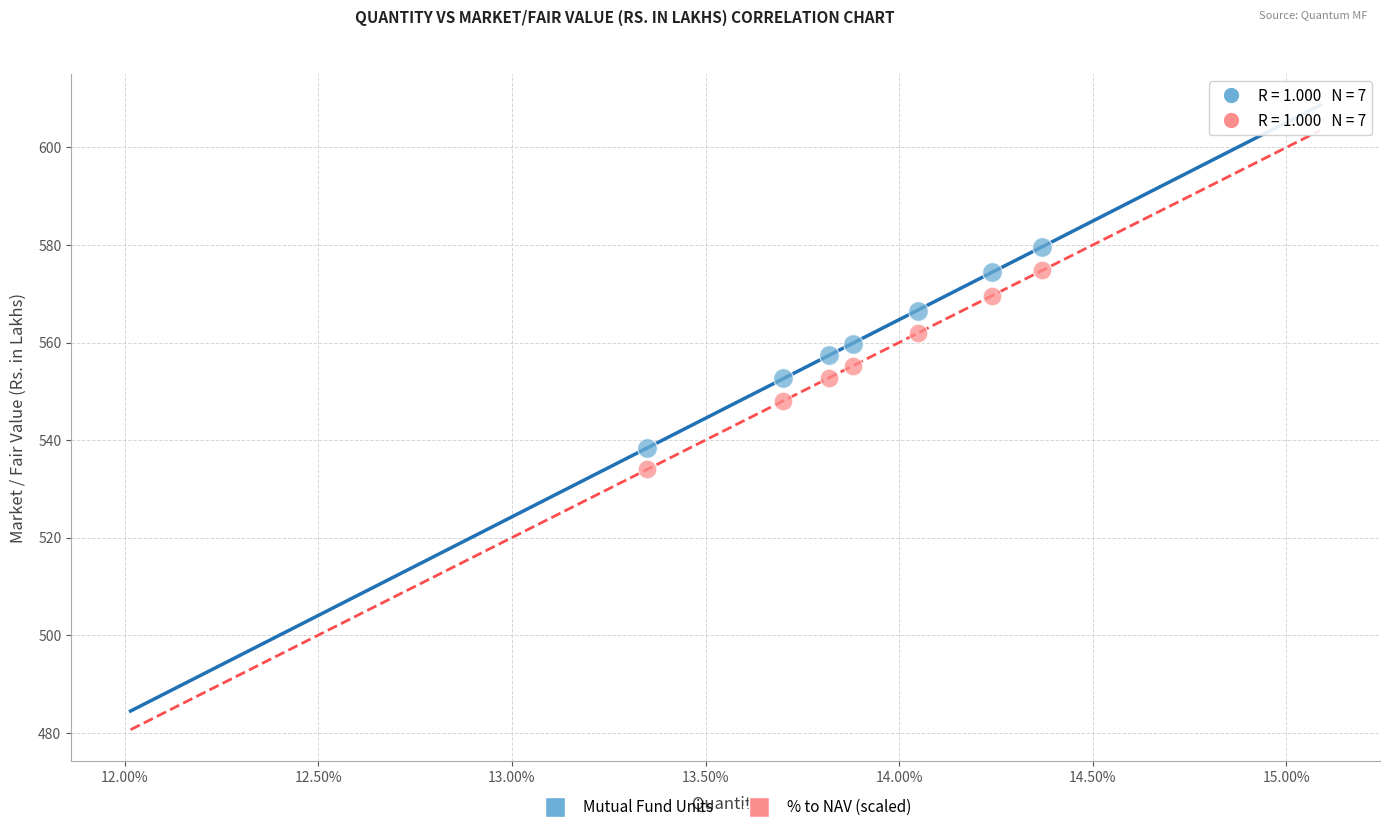

Which series reaches the maximum Y coordinate?

Mutual Fund Units